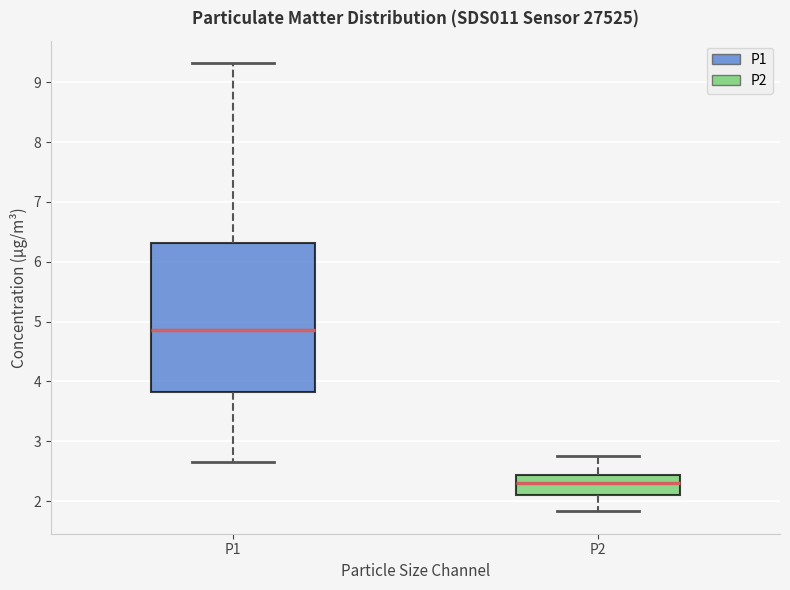

Reading left to right, read every box against the y-axis: the position of its median line, the range the box covers, and the ends of its whiskers. The values are not printed on the chart, so give them approximately, as read against the axis.

P1: median 4.9, box 3.8 to 6.3, whiskers 2.7 to 9.3
P2: median 2.3, box 2.1 to 2.4, whiskers 1.8 to 2.8